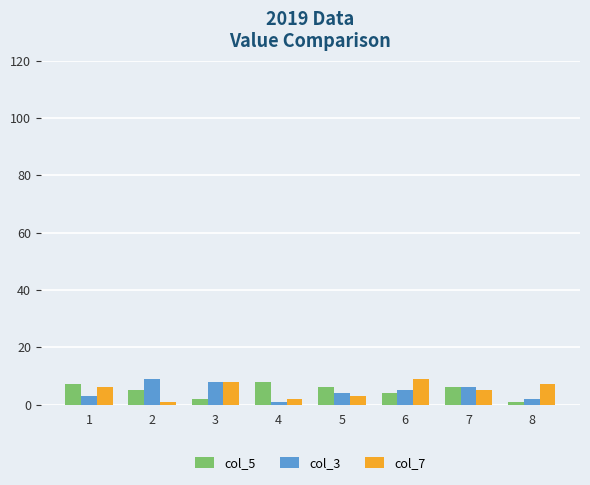

Are the bars horizontal?

No